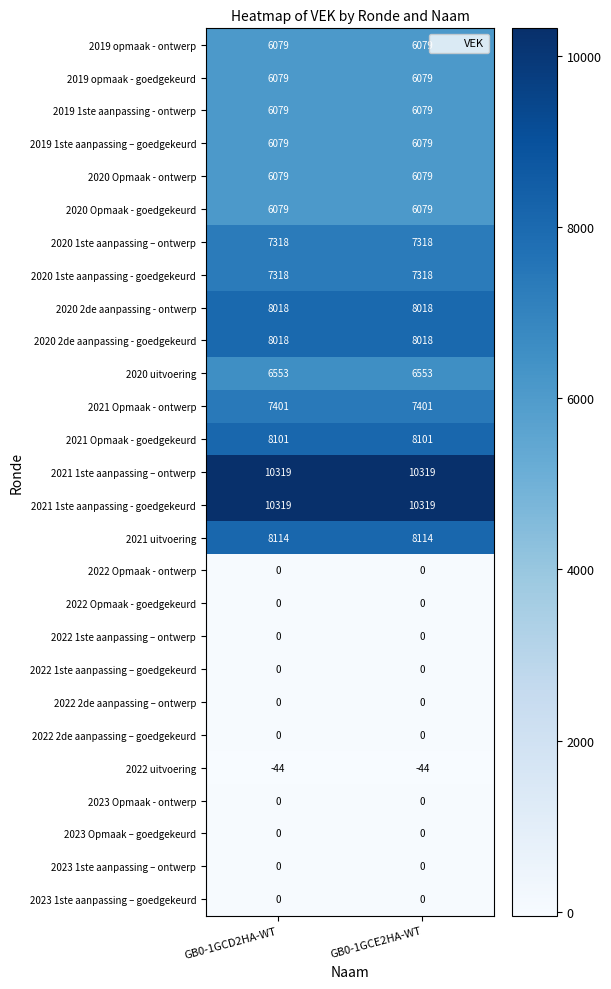

What is the highest value of the 2019 1ste aanpassing - ontwerp series?

6079